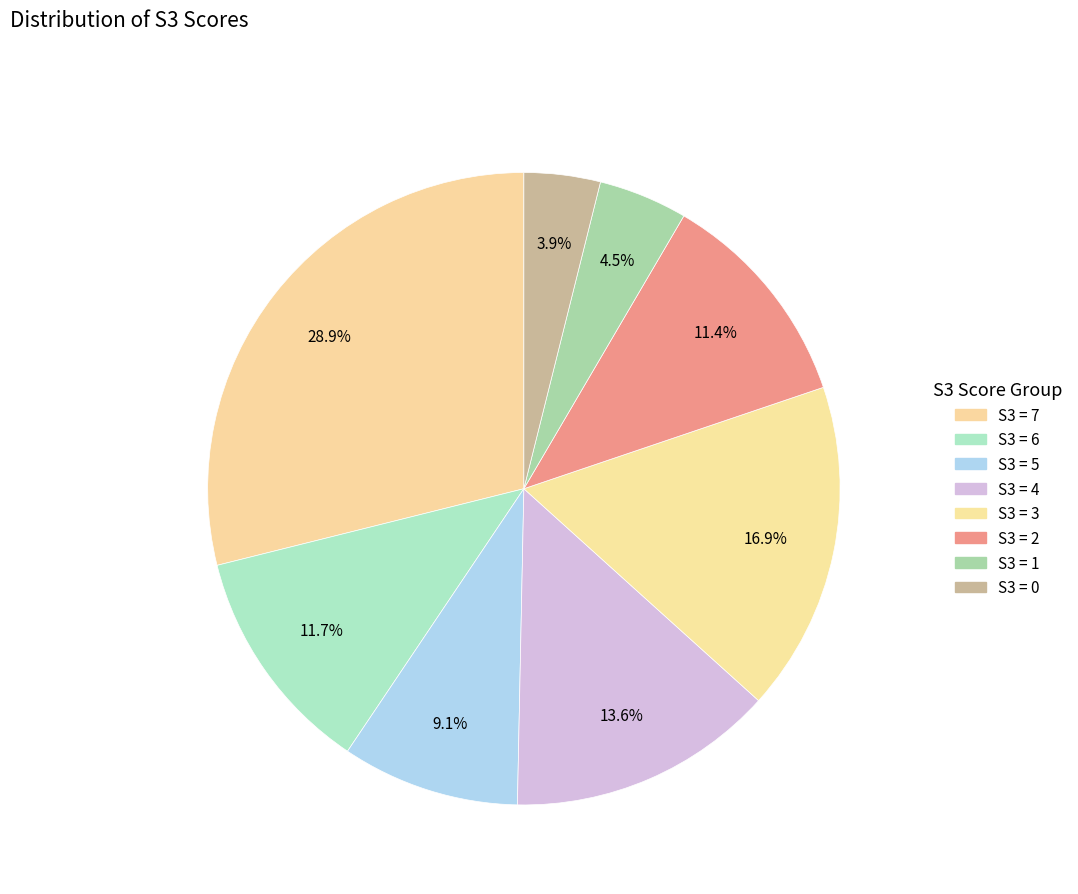

Count the number of slices in the pie.

8